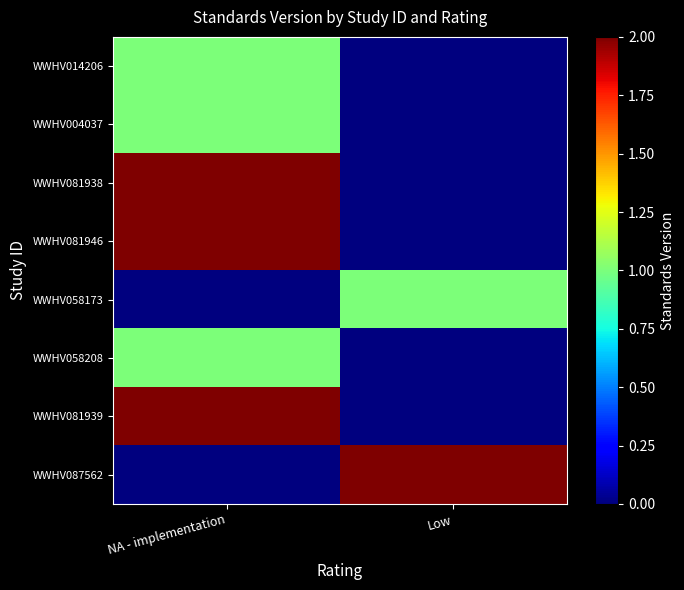

What is the spread (max minus min) of values at Low?

2